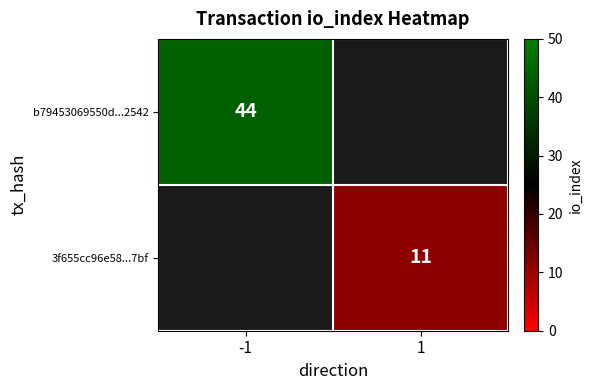

How many data points does each series have?

2